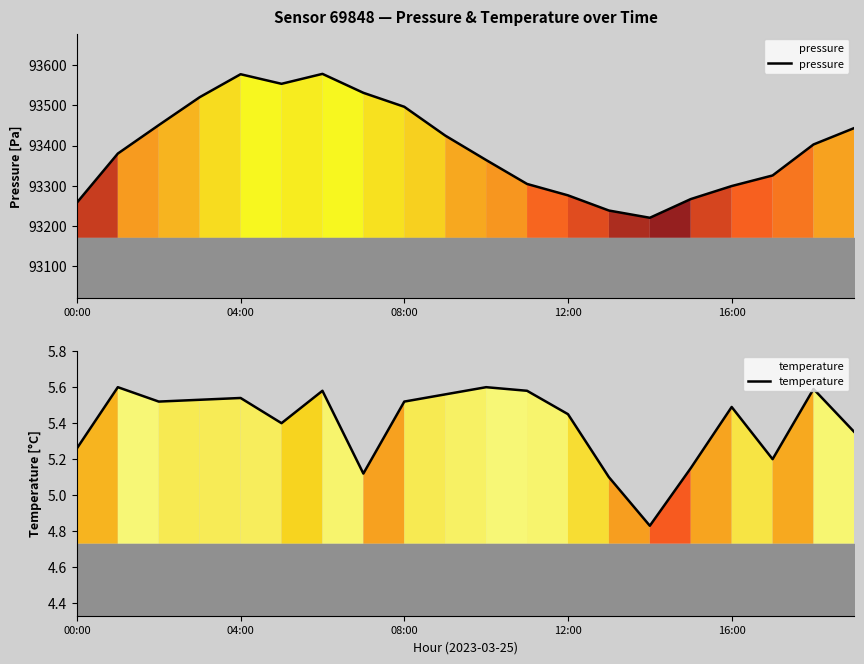

What is the difference between the highest and lowest values at 17?

93320.3